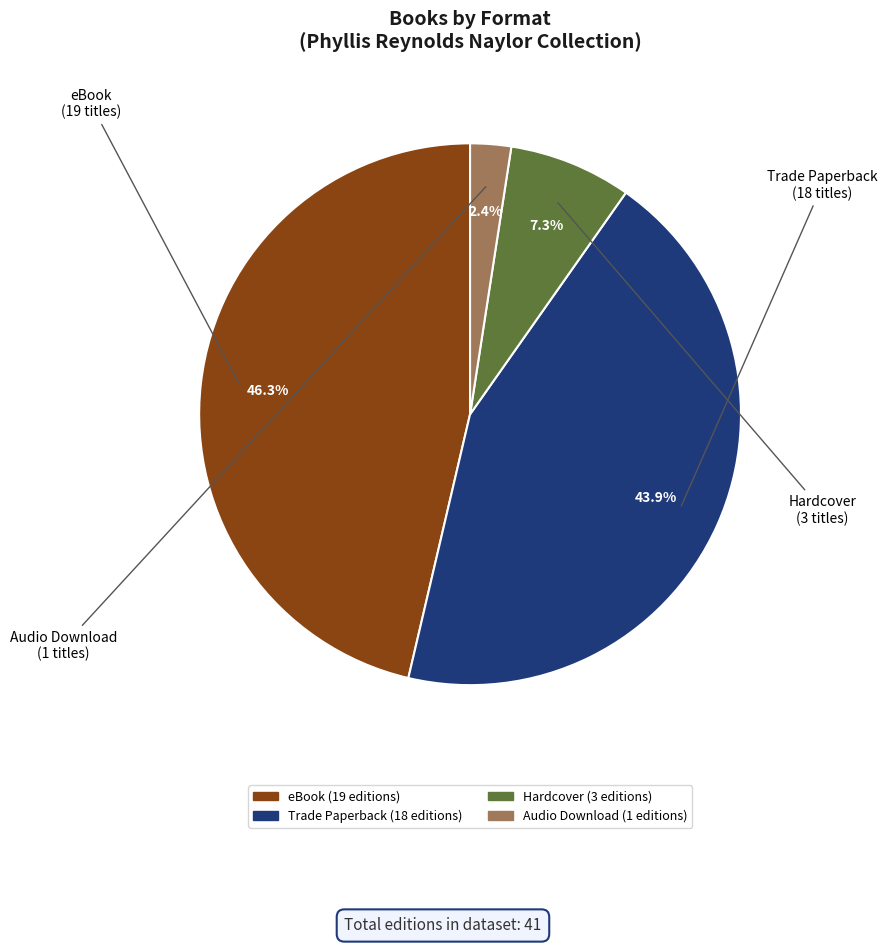

How many segments does this pie chart have?

4